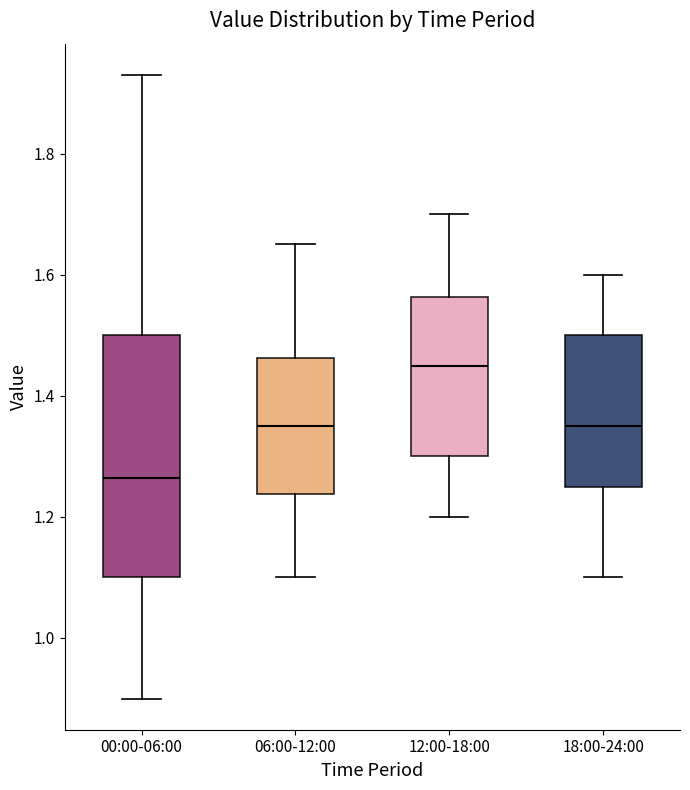

Reading left to right, transcribe this box plot: for each box, give where its median line is, the range the box spans, and where its two whiskers end, as read against the y-axis. The values are not printed on the chart, so give them approximately, as read against the axis.

00:00-06:00: median 1.26, box 1.10 to 1.50, whiskers 0.90 to 1.94
06:00-12:00: median 1.36, box 1.24 to 1.46, whiskers 1.10 to 1.66
12:00-18:00: median 1.46, box 1.30 to 1.56, whiskers 1.20 to 1.70
18:00-24:00: median 1.36, box 1.26 to 1.50, whiskers 1.10 to 1.60